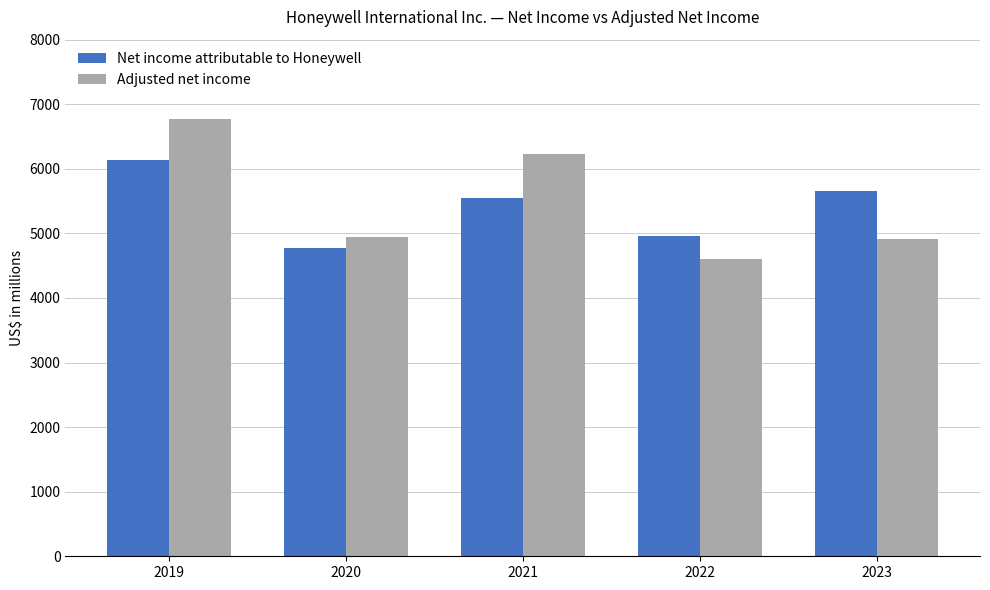

What are all the series names shown in the legend?

Net income attributable to Honeywell, Adjusted net income